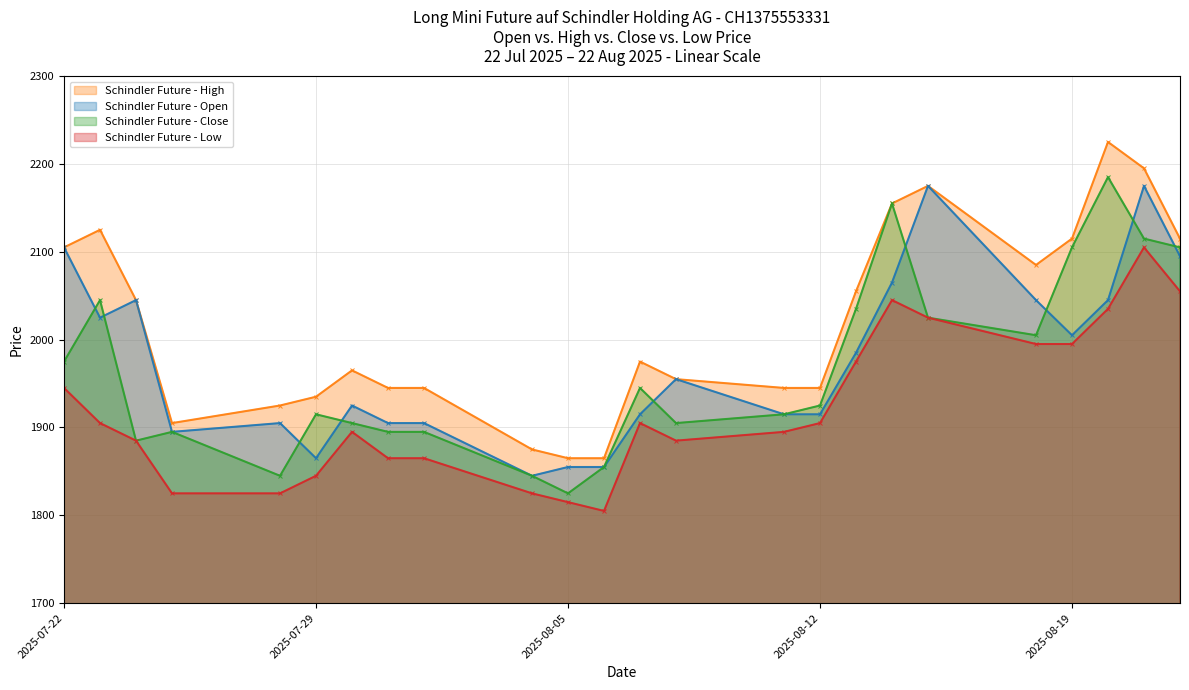

Which series has the largest total across all categories?

Schindler Future - High